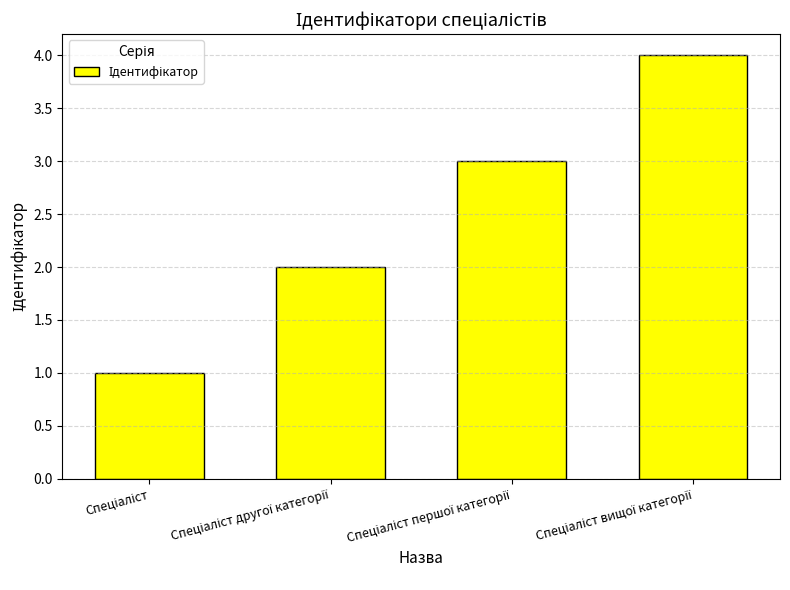

What is the value of the 2nd bar from the left?

2